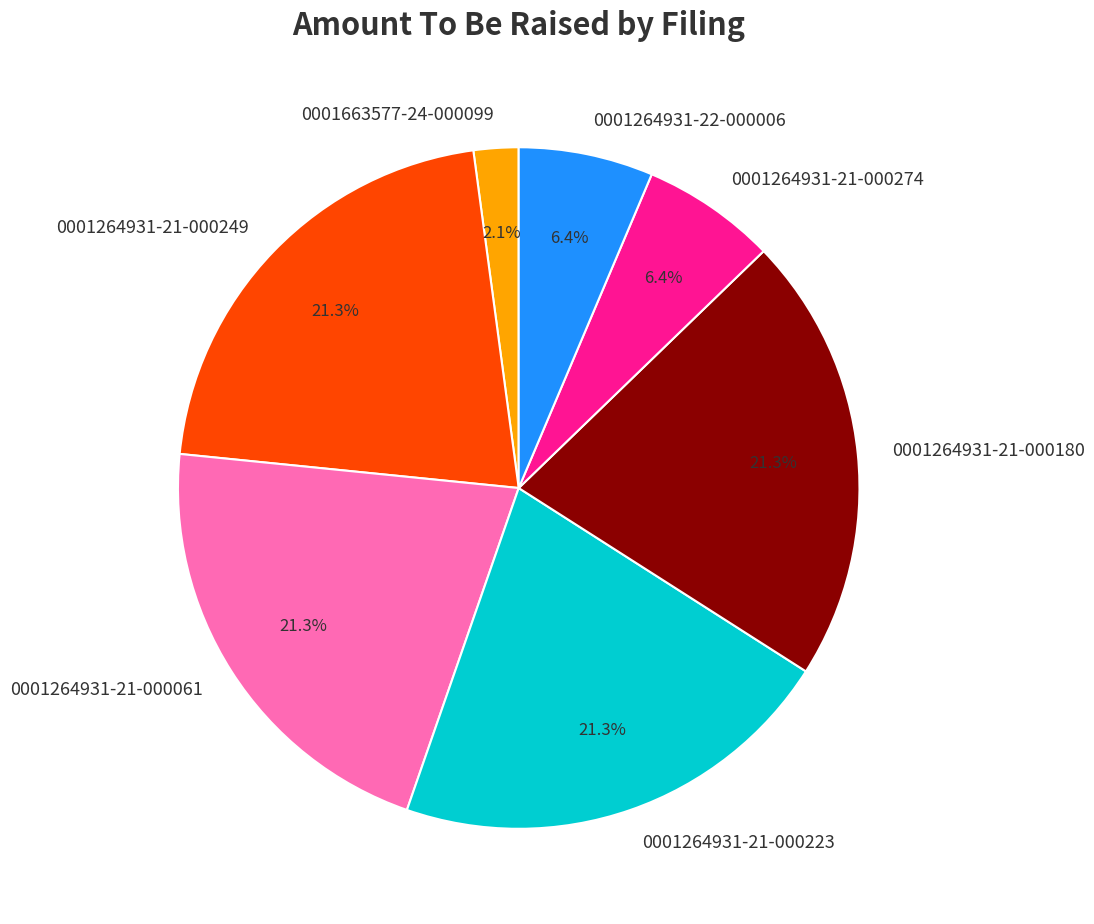

True or false: 0001264931-21-000223 accounts for 21% of the total.

True